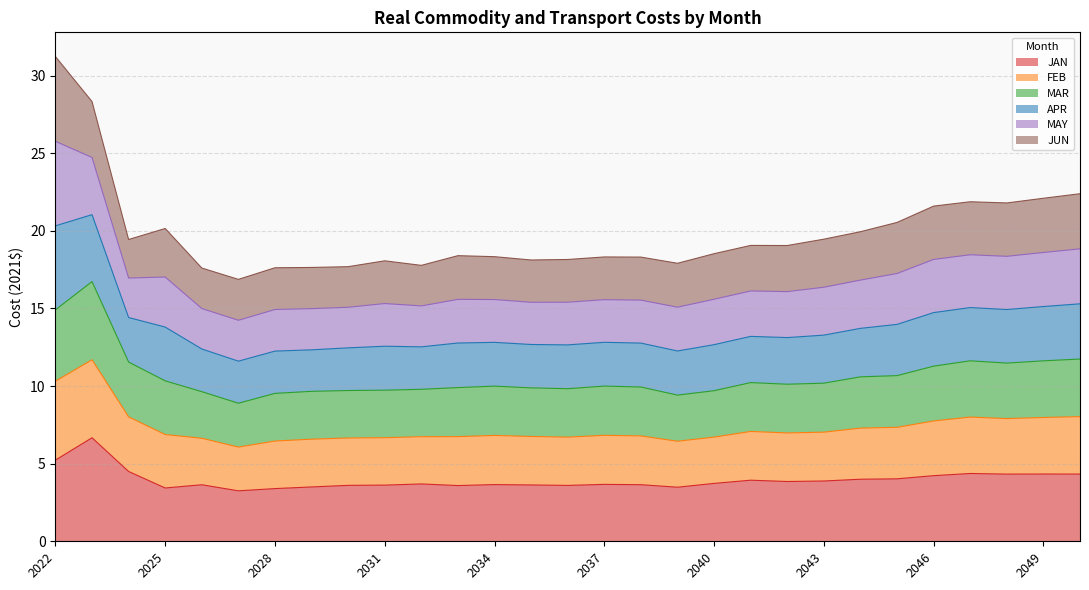

What is the value of the JAN point at the 7th from the left?

3.4